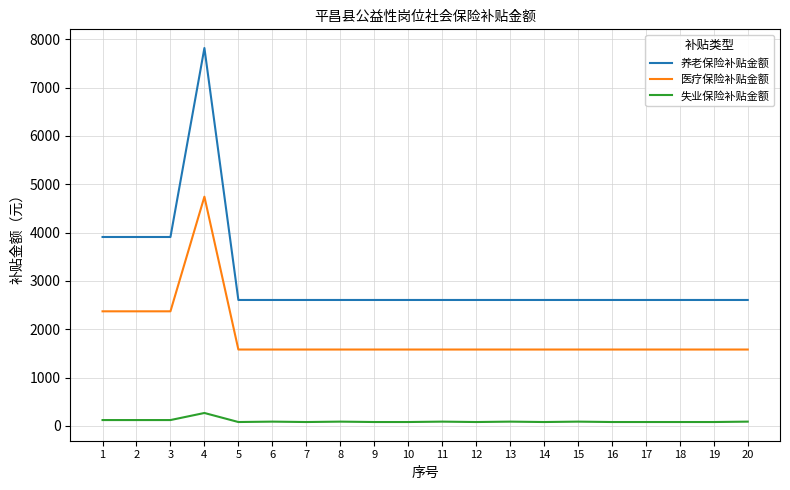

Is the value of 失业保险补贴金额 at 6 greater than the value of 养老保险补贴金额 at 6?

No